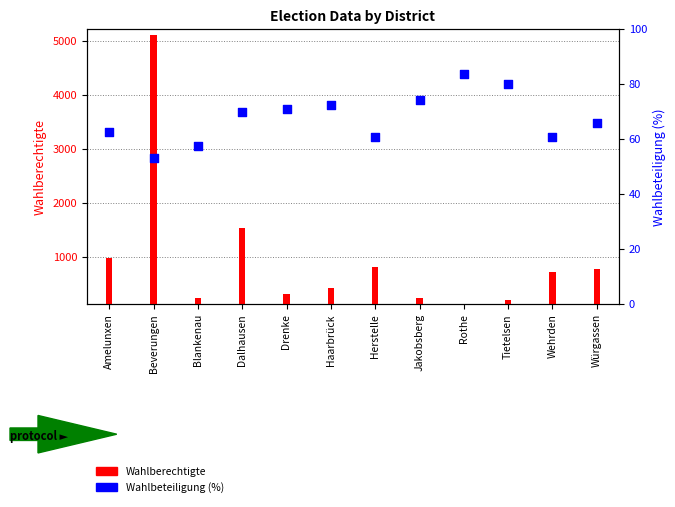

Is the value of Wahlbeteiligung (%) at Herstelle greater than the value of Wahlberechtigte at Beverungen?

No